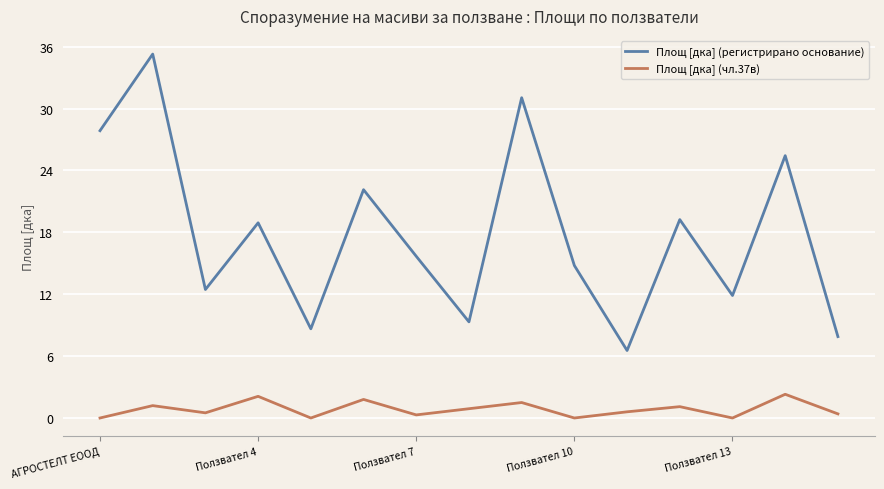

True or false: Площ [дка] (чл.37в) and Площ [дка] (регистрирано основание) cross at least once.

False